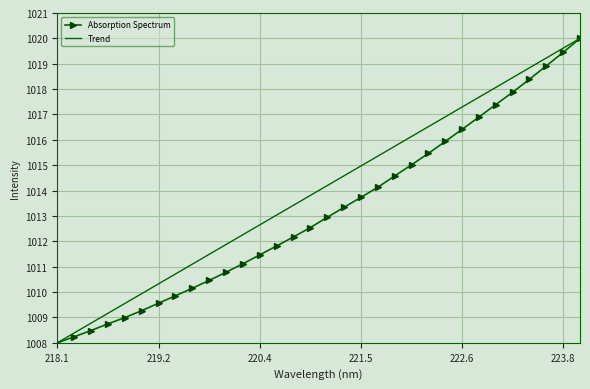

True or false: Absorption Spectrum has a value of 1009.6 at 219.2.

True